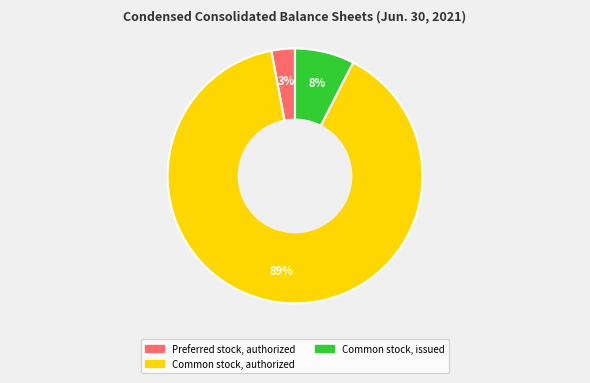

To the nearest percent, what is the average slice percentage?

33%